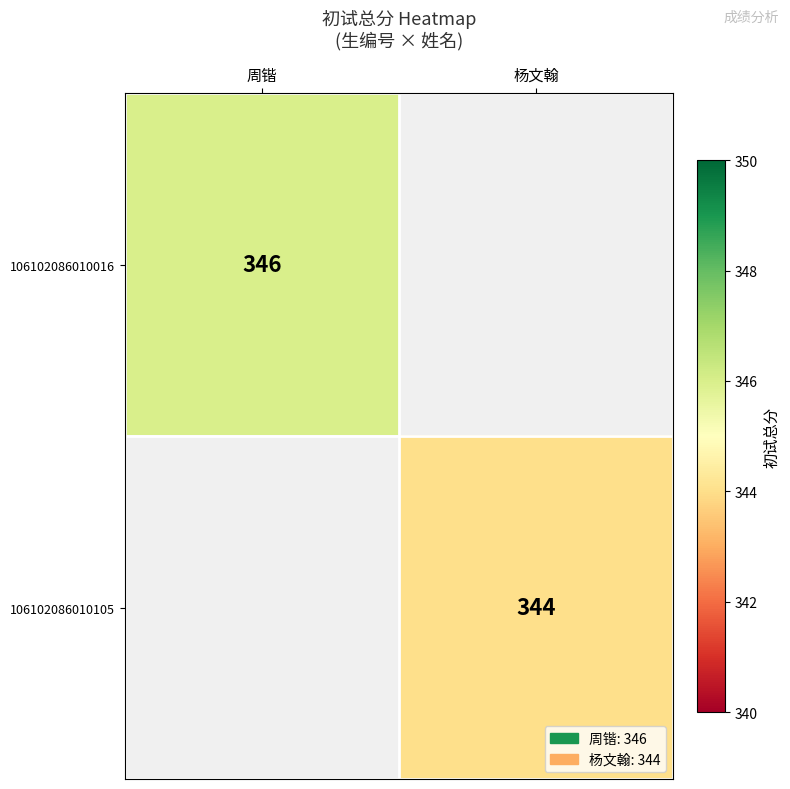

Is the value of 106102086010016 at 周锴 greater than the value of 106102086010105 at 杨文翰?

Yes